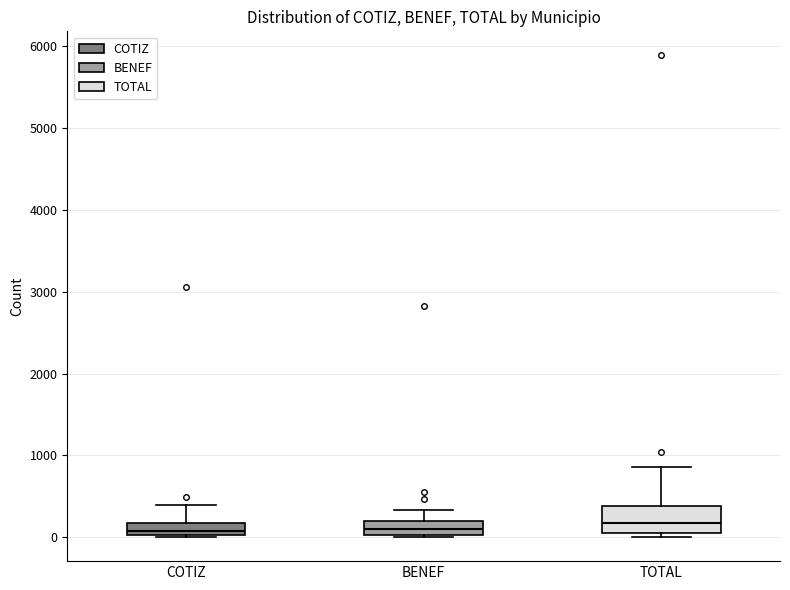

Which box is the tallest, from its lower edge to its upper edge?

TOTAL